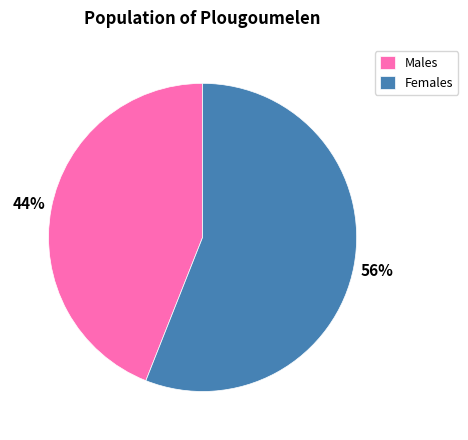

Between Females and Males, which is larger?

Females